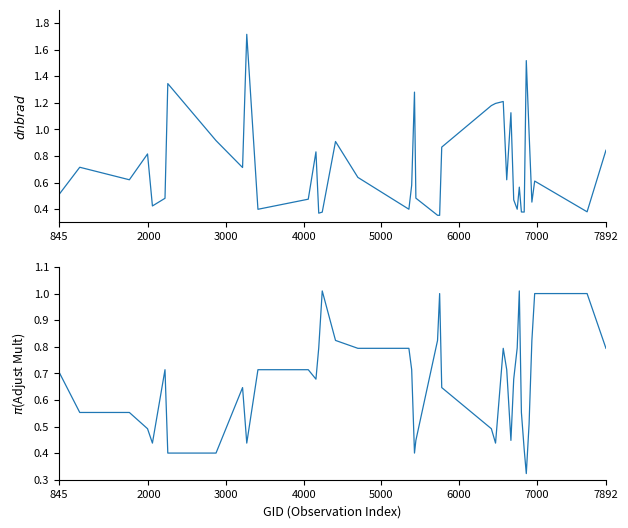

Which series has the widest spread of values?

dnbrad